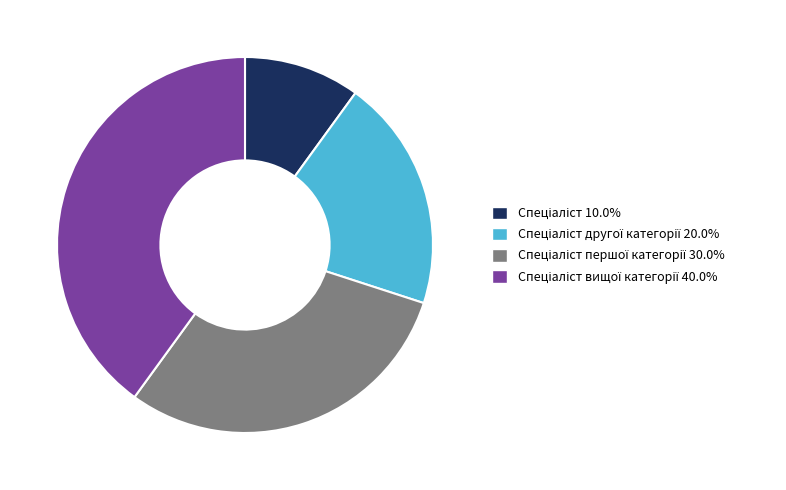

Does any single category account for the majority?

No